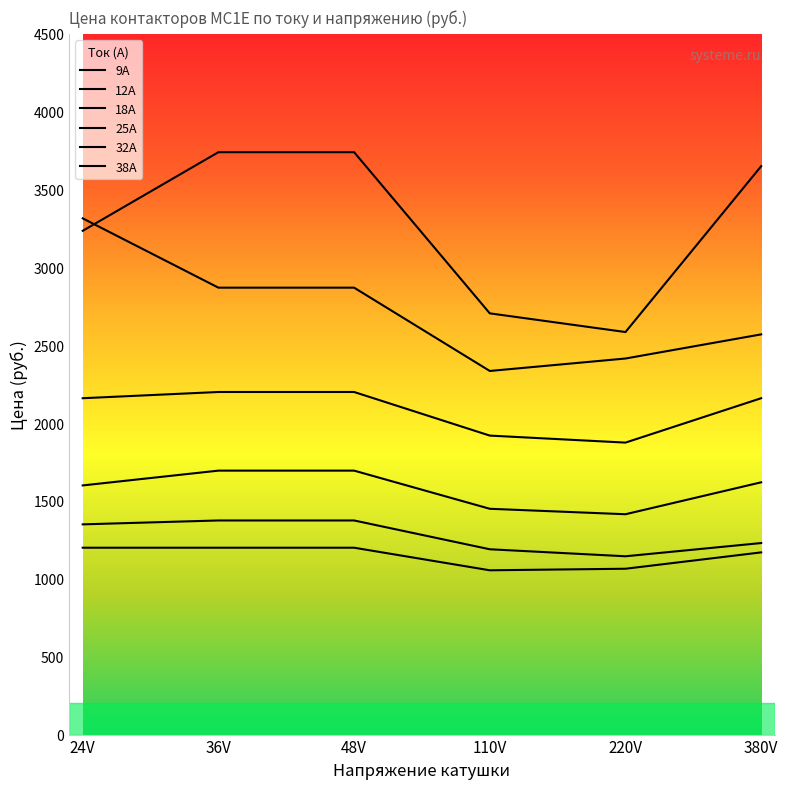

List the labels in order of 12A value, largest first.

36V, 48V, 24V, 380V, 110V, 220V